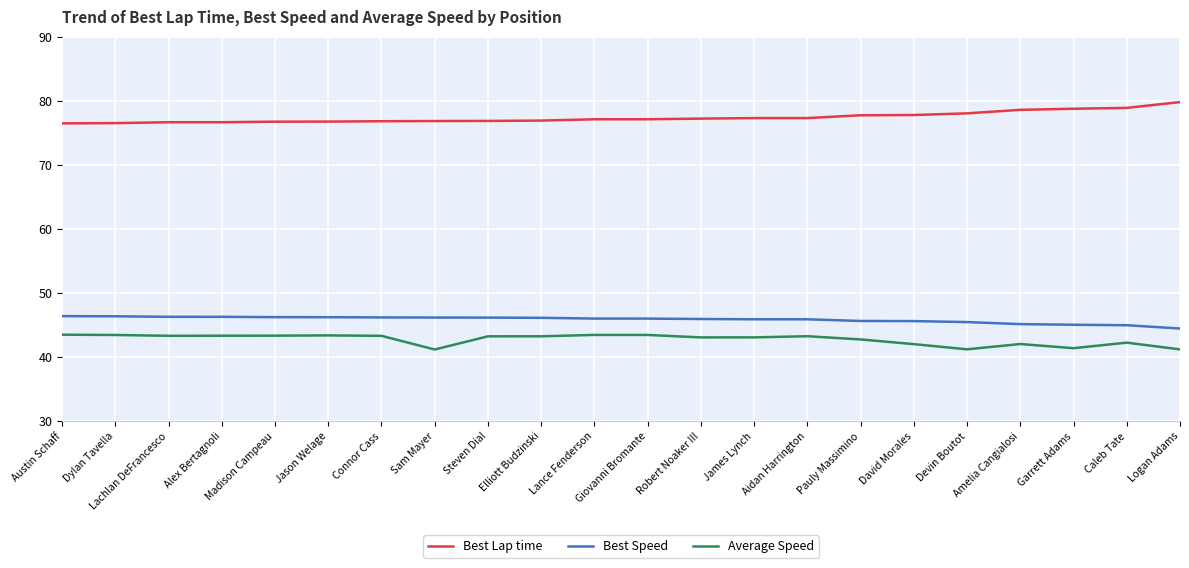

True or false: Best Speed and Average Speed cross at least once.

False